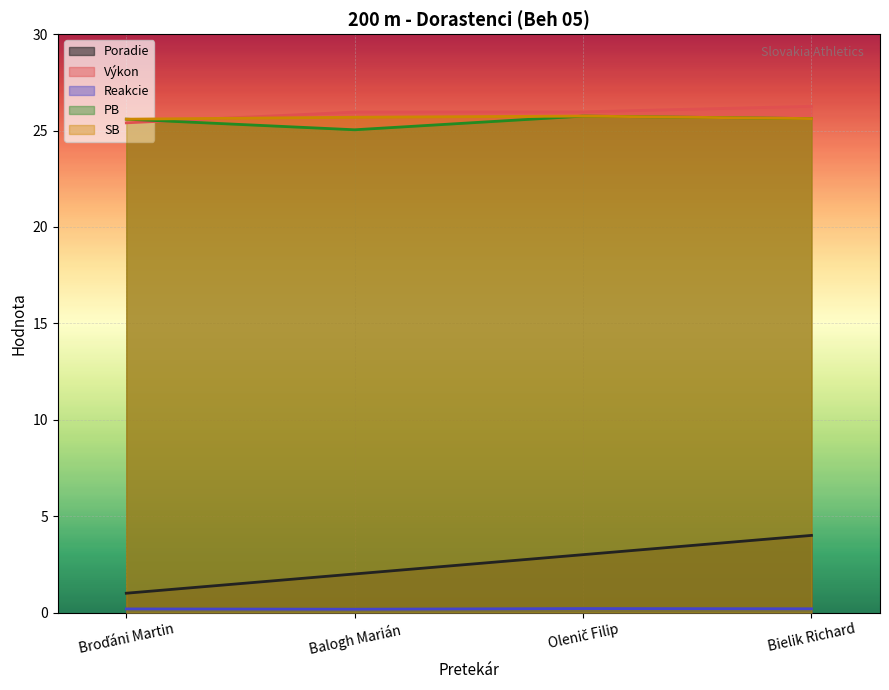

The value of Výkon at Broďáni Martin is 38.5. True or false?

False